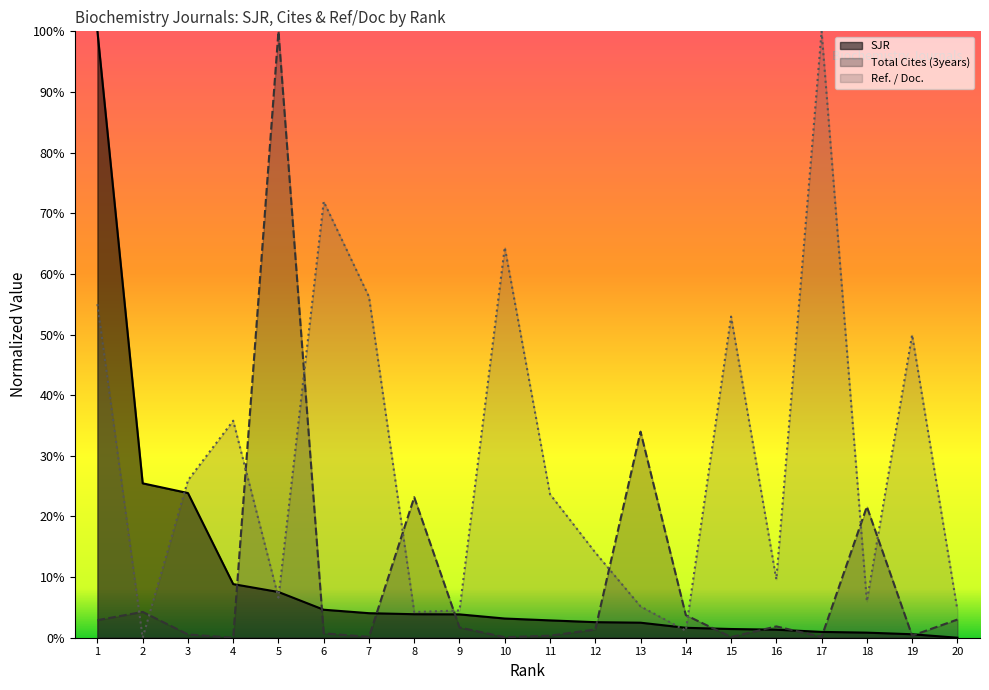

The SJR series shows 0.0 at 15. True or false?

False